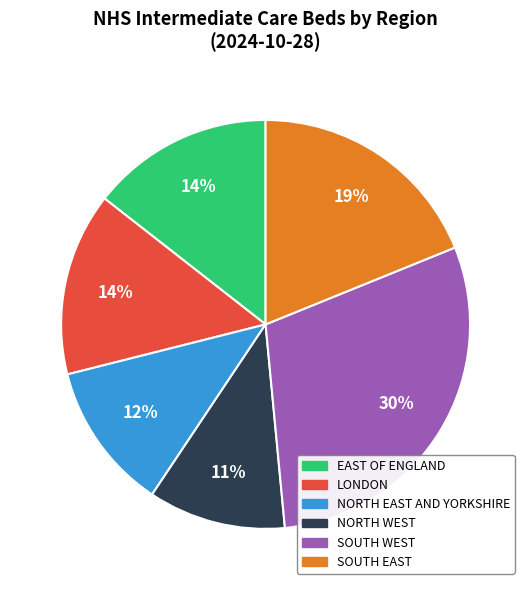

Which category has the smallest portion of the pie?

NORTH WEST